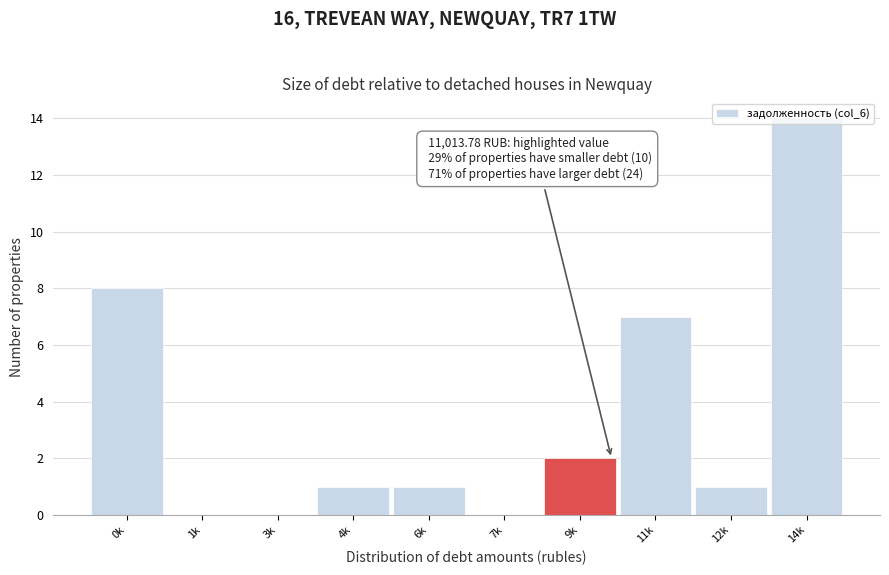

The value at 4k is 1. True or false?

True